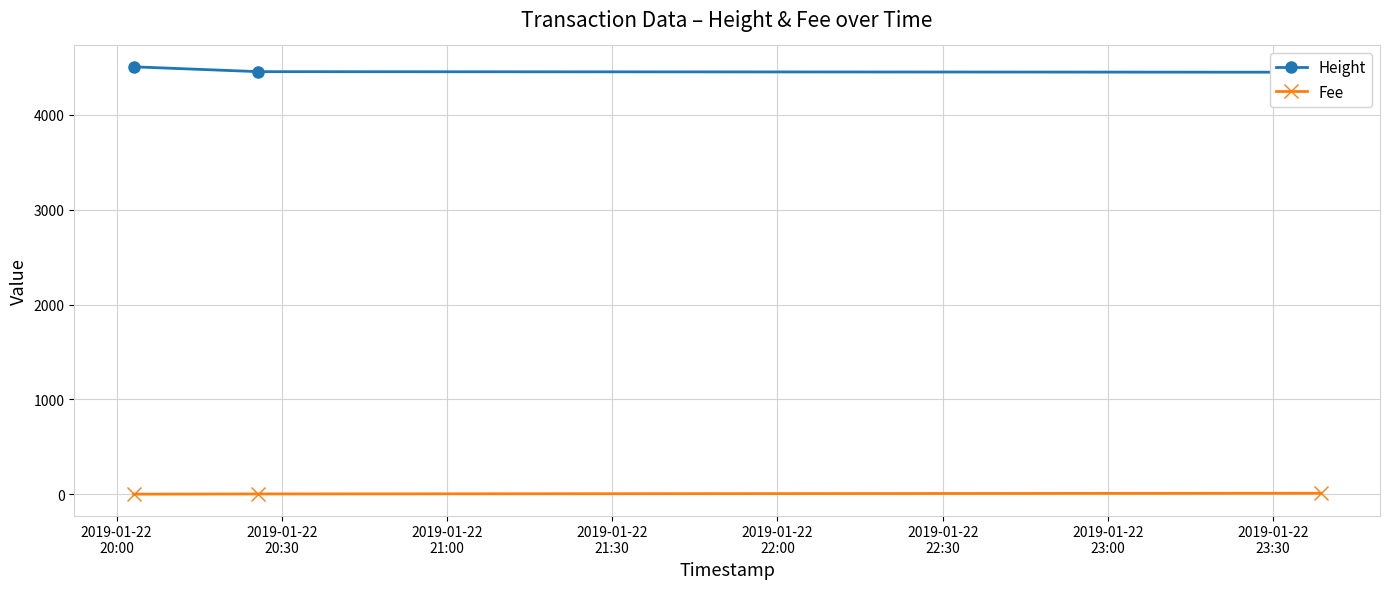

How many values in the Fee series exceed 2?

2